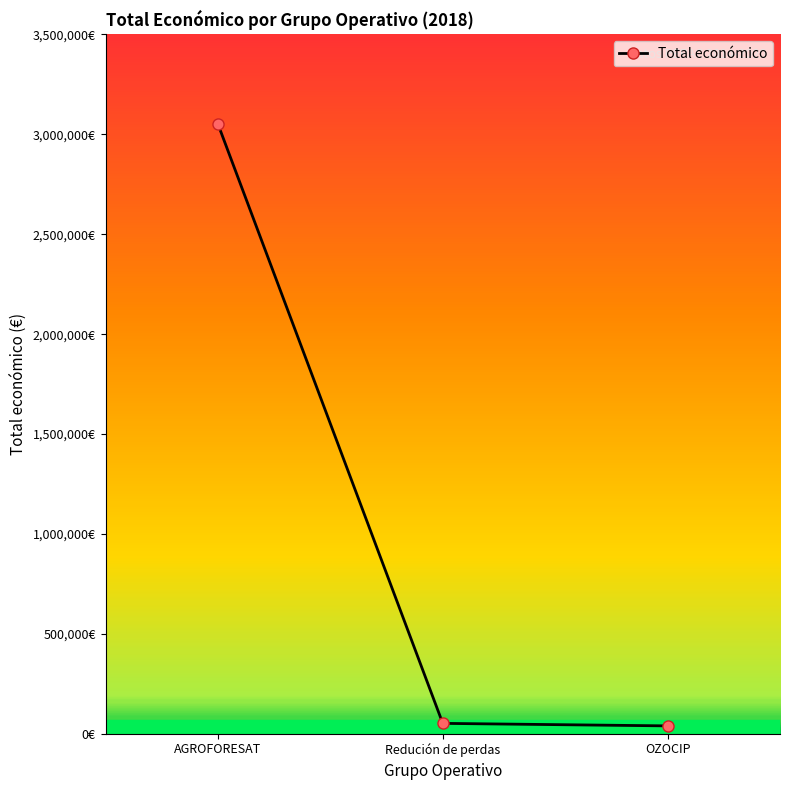

What is the value of the 3rd point from the left?

39450